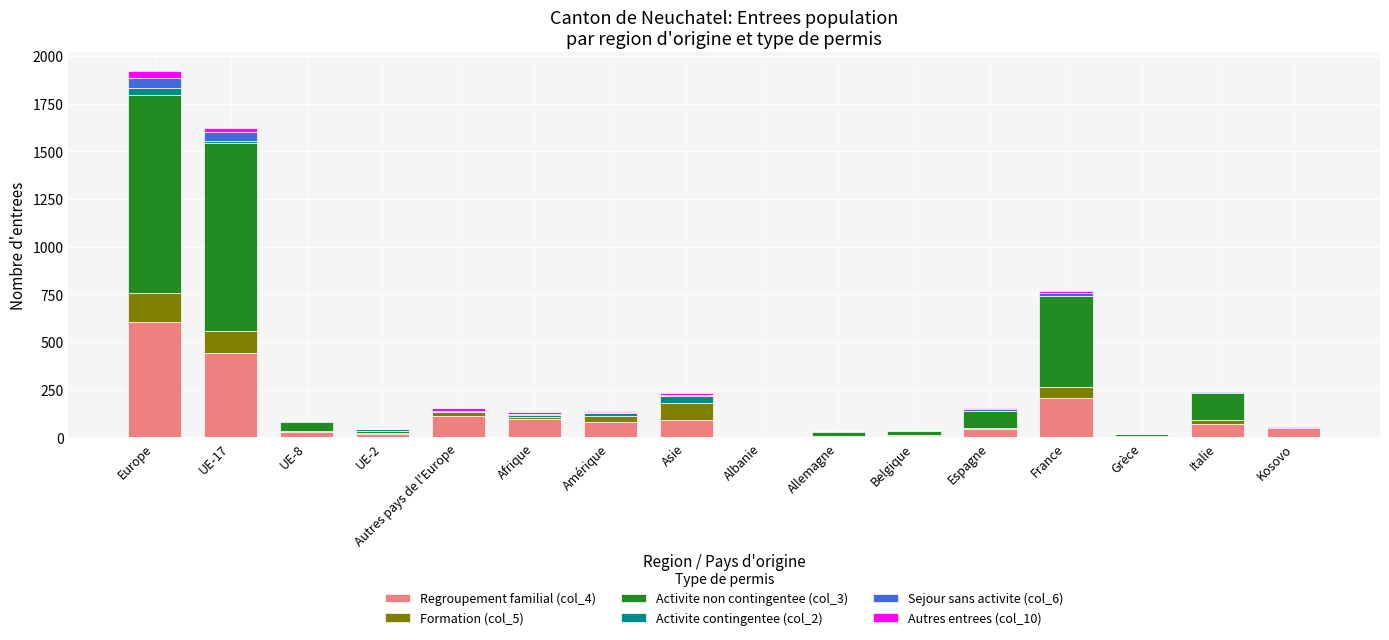

What position from the left is UE-17?

2